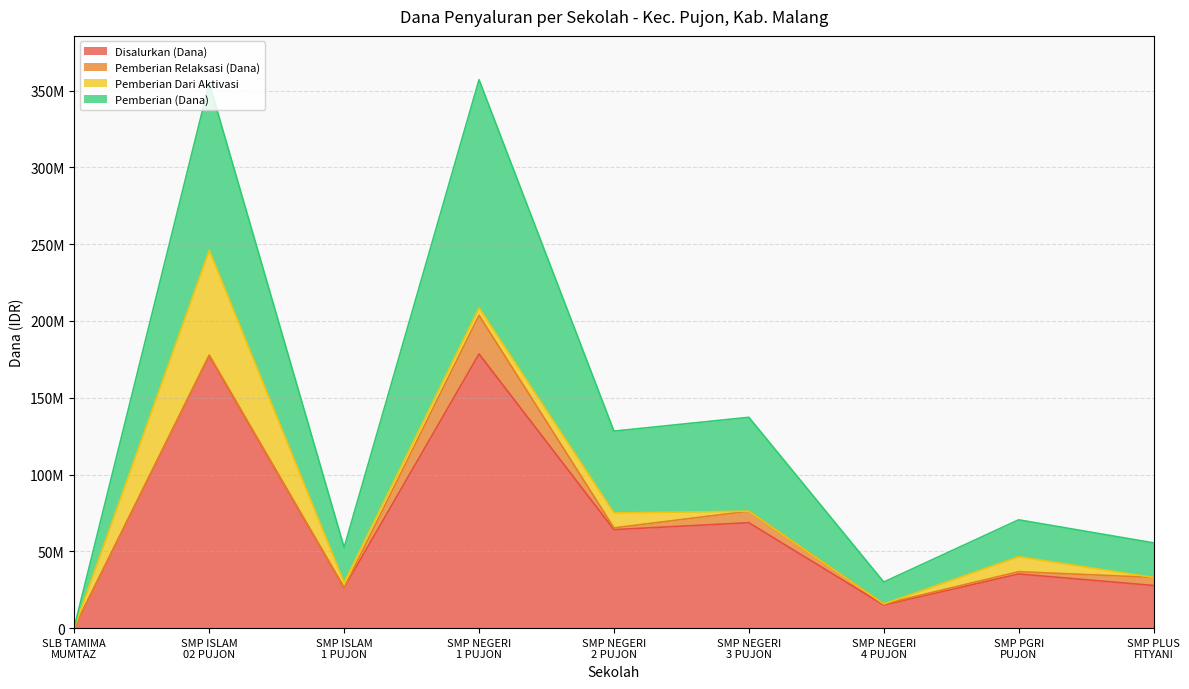

True or false: Disalurkan (Dana) and Pemberian (Dana) intersect in this chart.

False